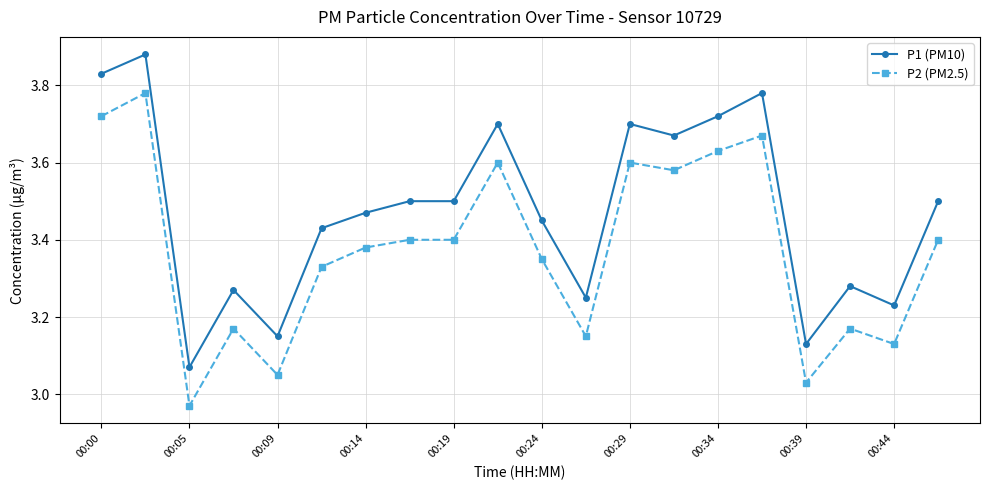

List the series in order of their peak value, lowest first.

P2 (PM2.5), P1 (PM10)